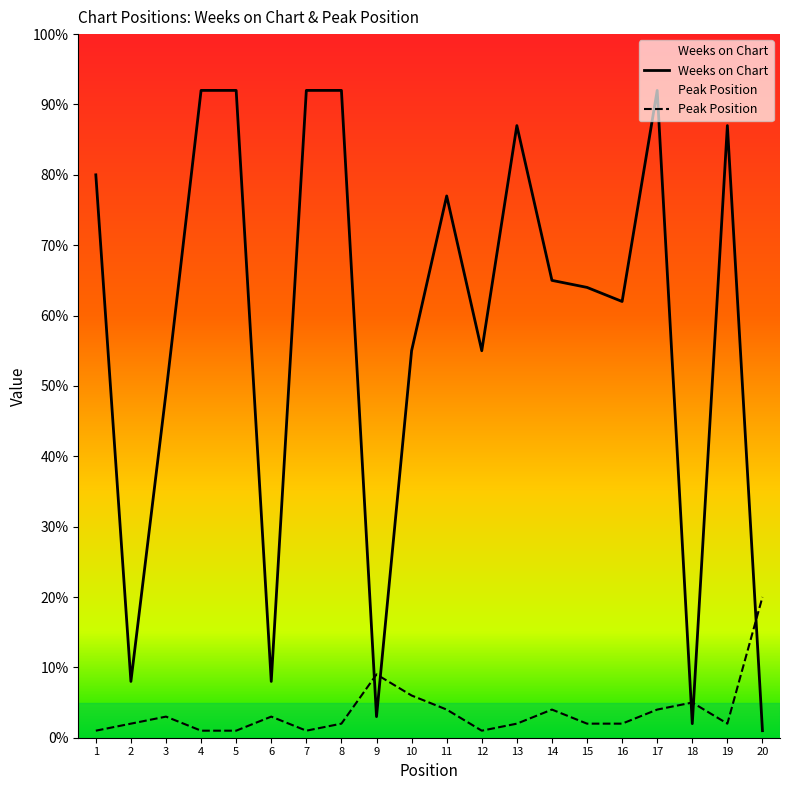

True or false: Weeks on Chart has a value of 80 at 1.

True